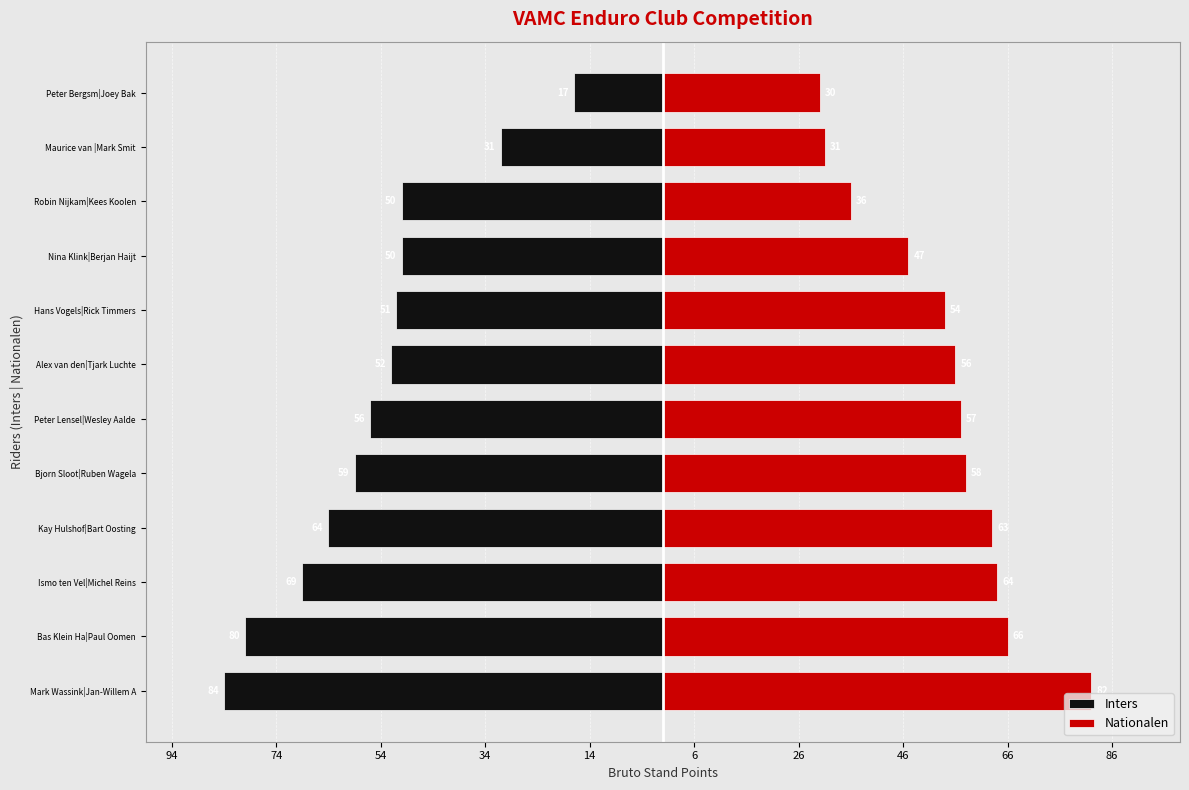

Does the chart contain stacked bars?

No